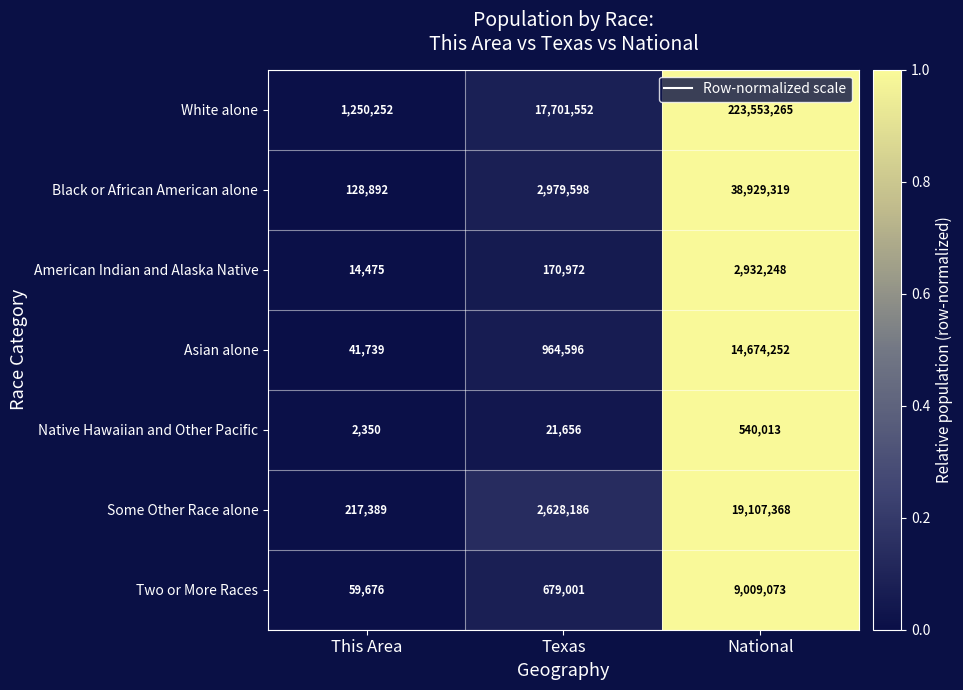

What is the total value across all series at Texas?

25145561